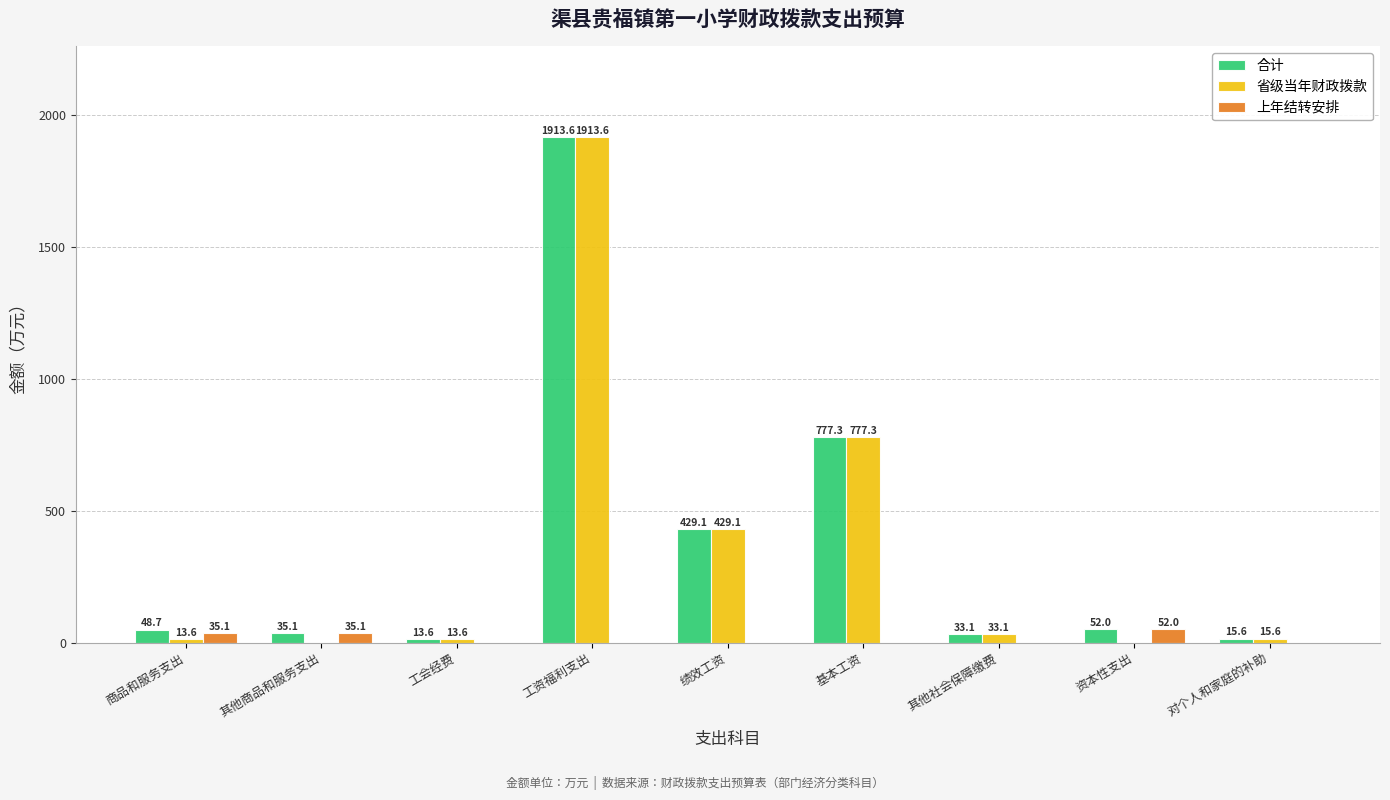

What is the difference between the 上年结转安排 values at 对个人和家庭的补助 and 商品和服务支出?

35.1